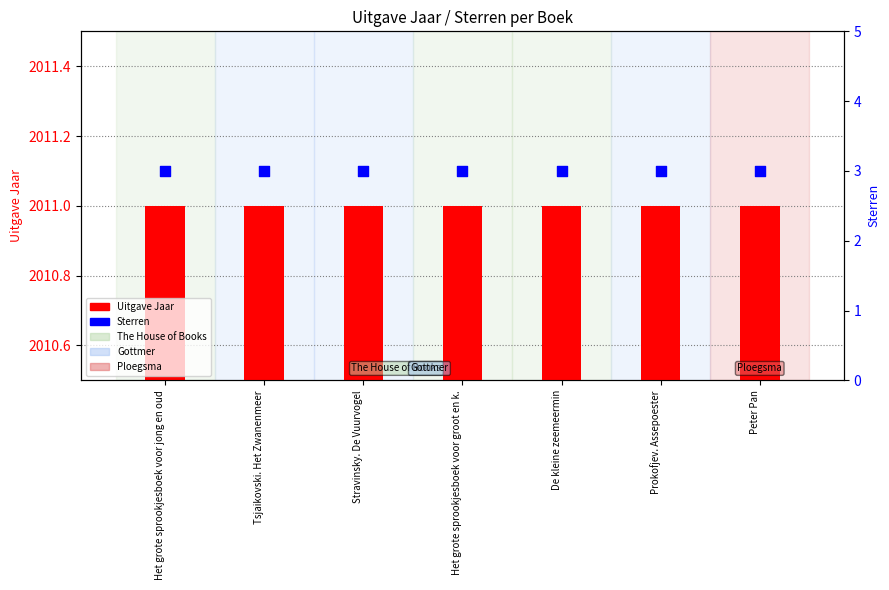

Which series has the widest spread of Y values?

Uitgave Jaar